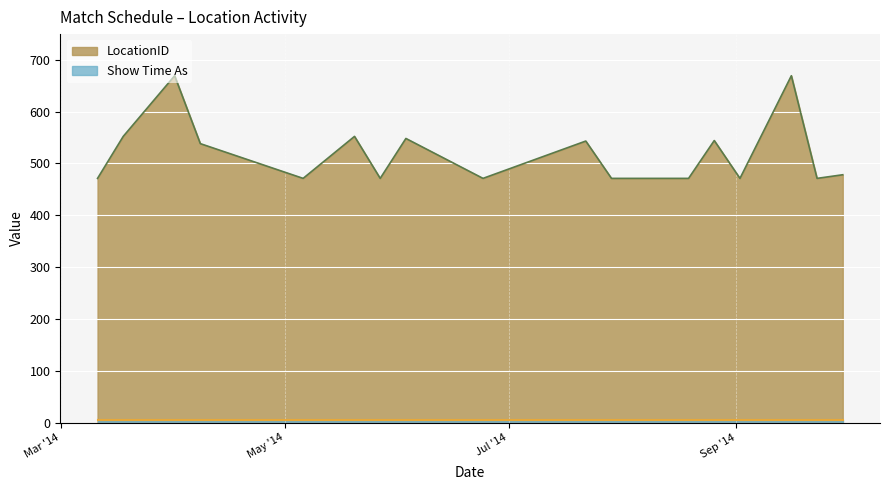

Count the number of categories in the chart.

18